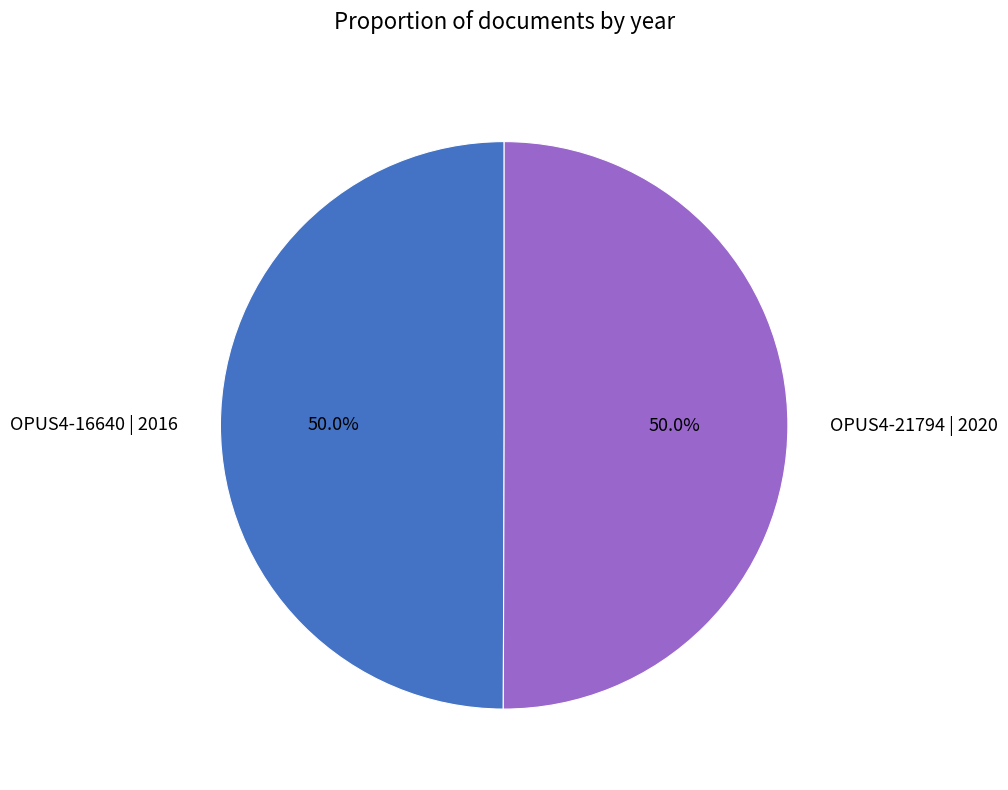

To the nearest percent, what portion does OPUS4-21794 | 2020 represent?

50%